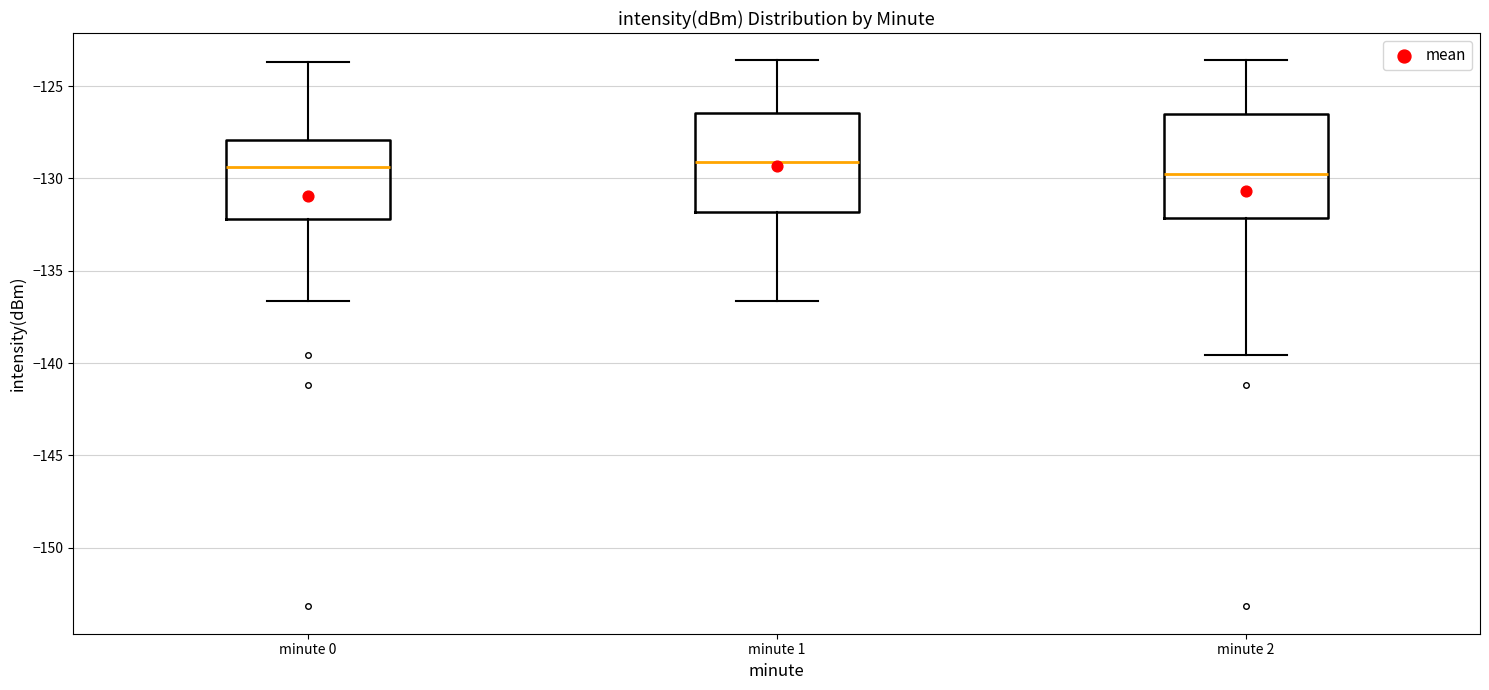

Reading left to right, read every box against the y-axis: the position of its median line, the range the box covers, and the ends of its whiskers. The values are not printed on the chart, so give them approximately, as read against the axis.

minute 0: median -129.5, box -132.0 to -128.0, whiskers -136.5 to -123.5
minute 1: median -129.0, box -132.0 to -126.5, whiskers -136.5 to -123.5
minute 2: median -130.0, box -132.0 to -126.5, whiskers -139.5 to -123.5